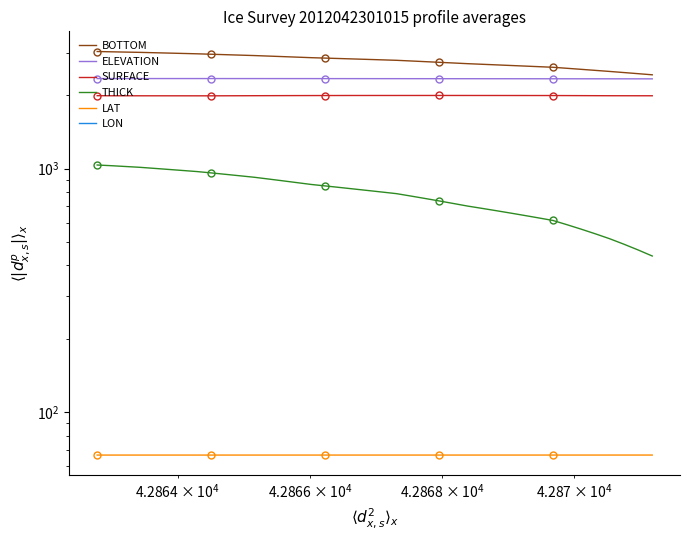

True or false: SURFACE has more than 2 points higher than both neighbors.

False